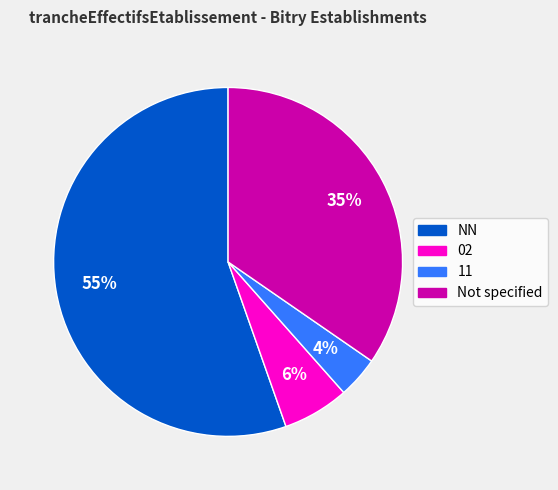

To the nearest percent, what is the average slice percentage?

25%